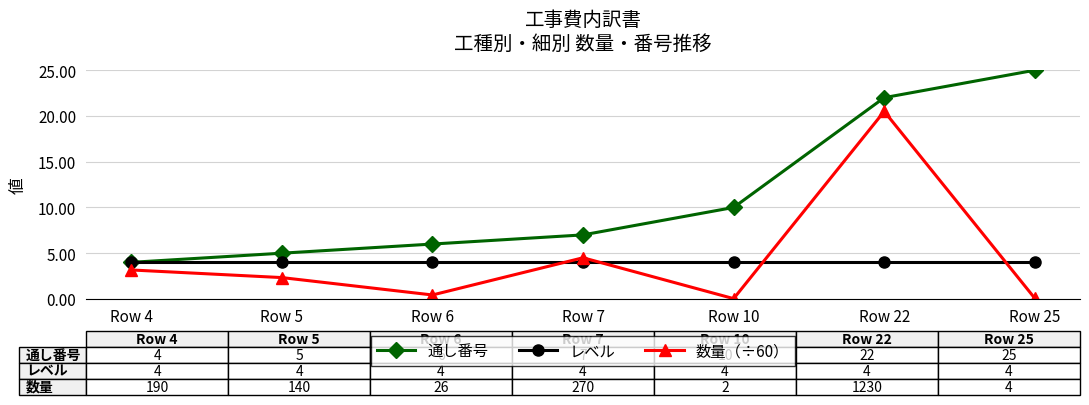

What is the value of the 通し番号 point at the 2nd from the left?

5.0